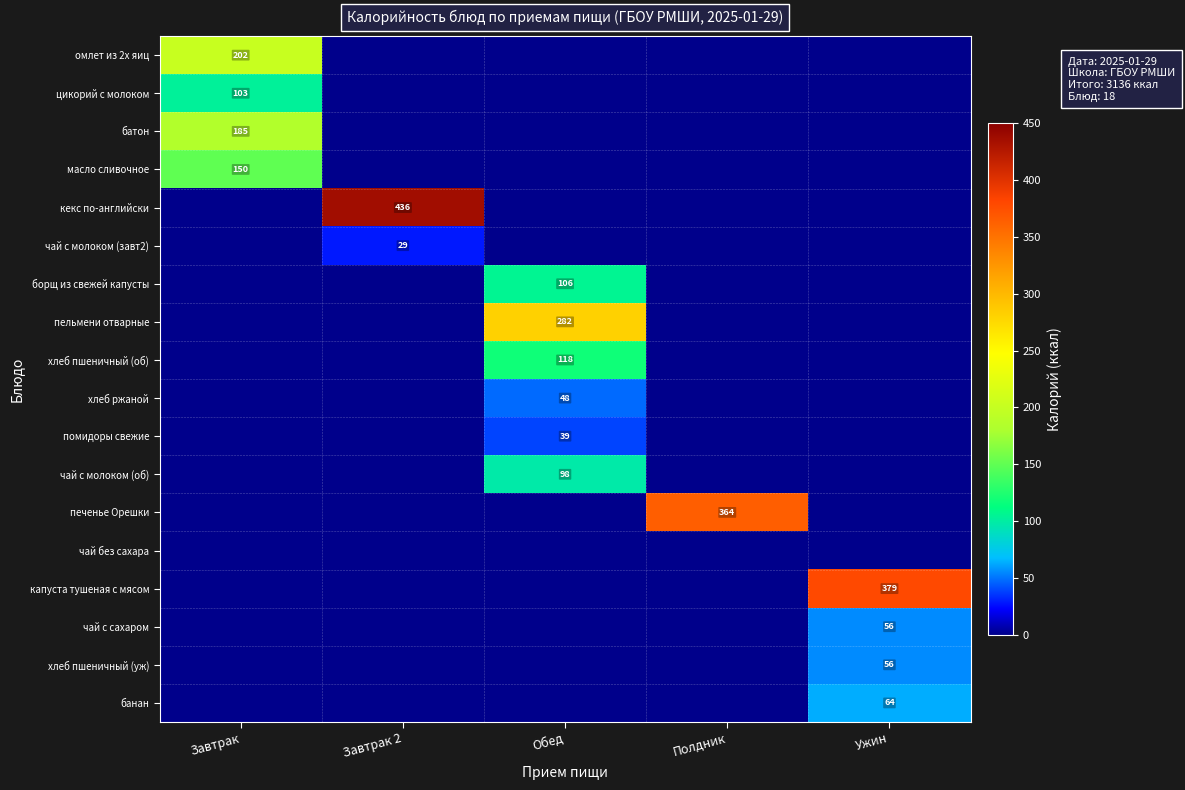

Which category has the lowest value in the хлеб пшеничный (уж) series?

Завтрак